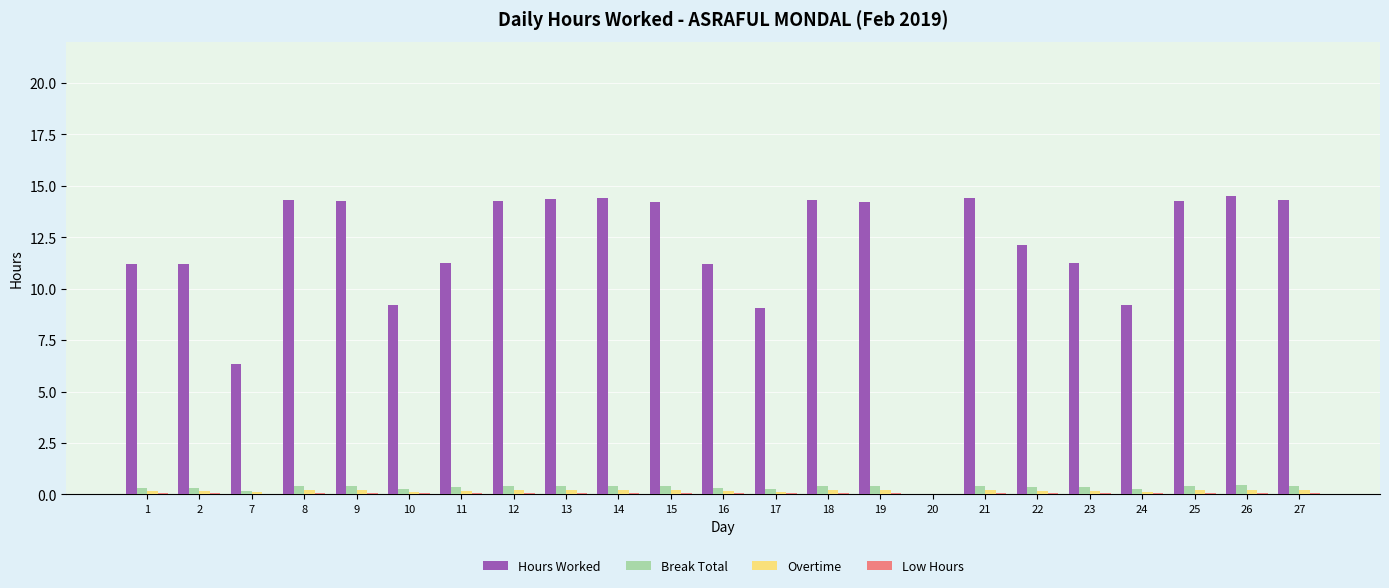

What is the highest value of the Hours Worked series?

14.5